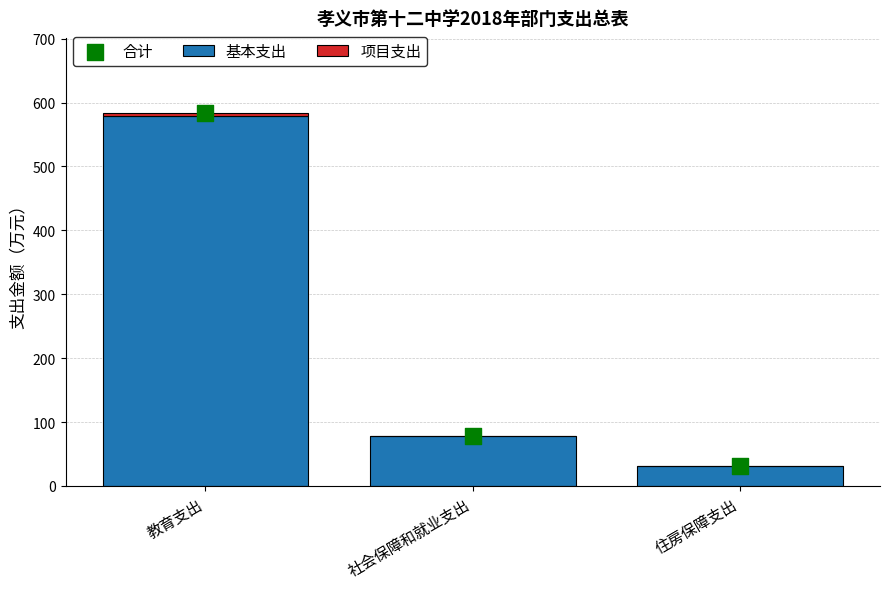

Which series has the largest total across all categories?

合计